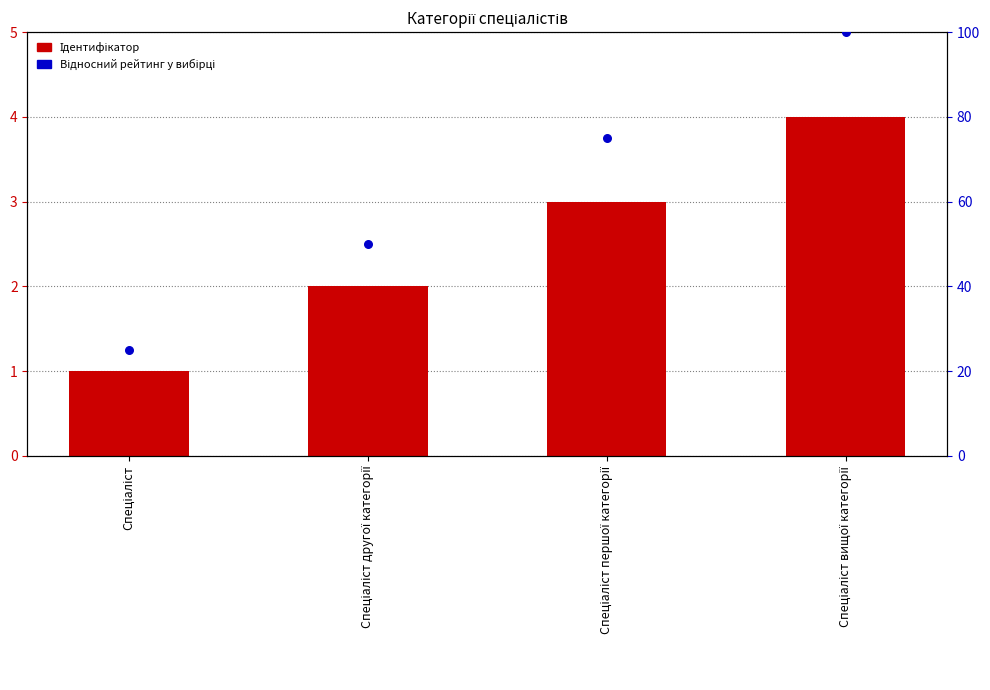

Which series reaches the maximum Y coordinate?

Відносний рейтинг (%)